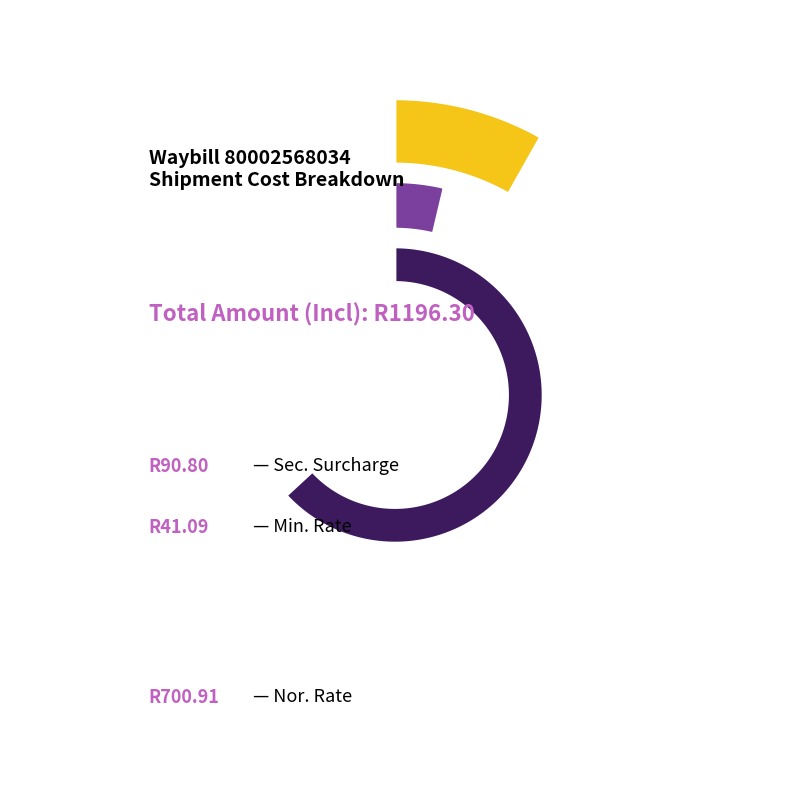

To the nearest percent, what is the average slice percentage?

33%